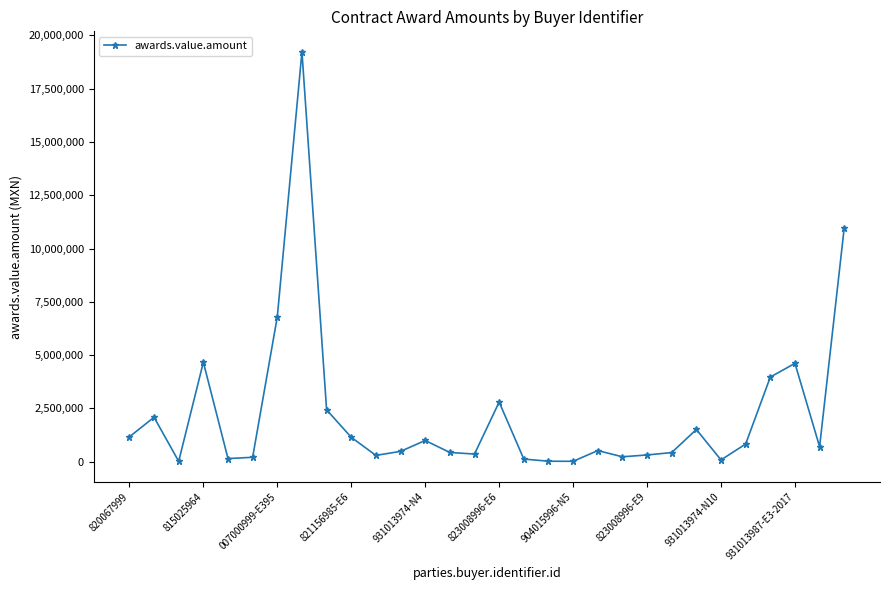

True or false: there are more than 0 points higher than both neighbors.

True